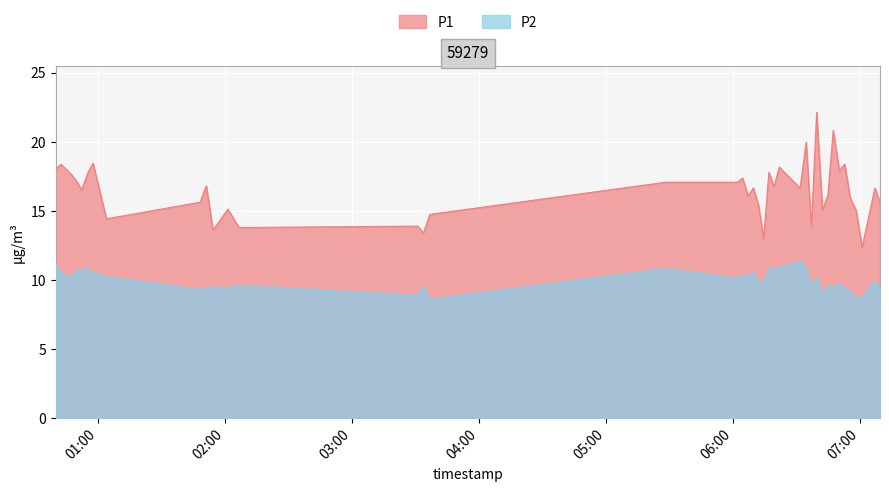

True or false: P2 and P1 intersect in this chart.

False